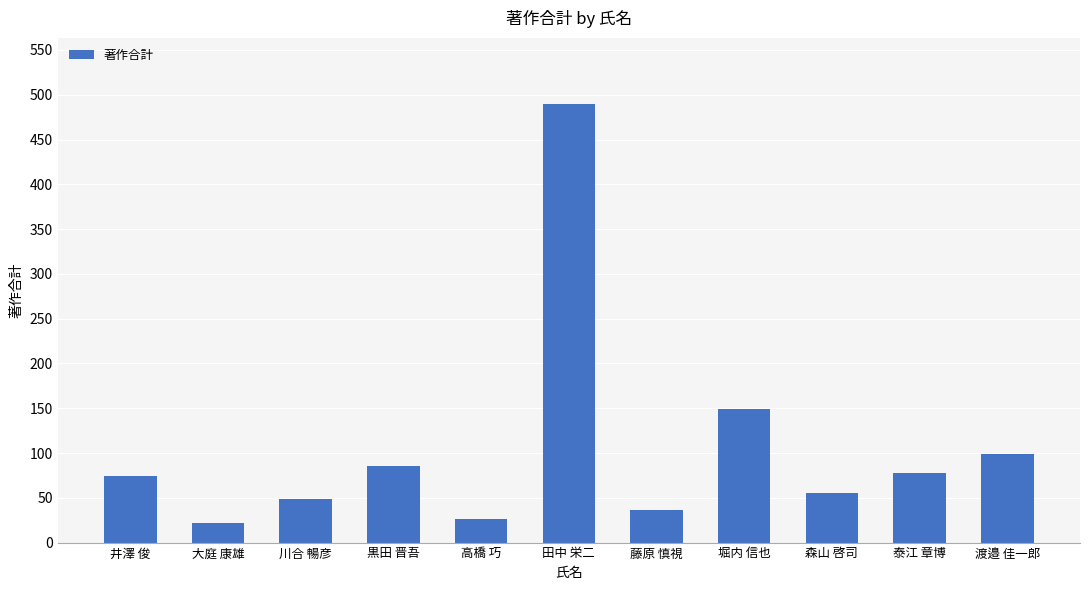

Is it true that the value at 井澤 俊 is 74?

True